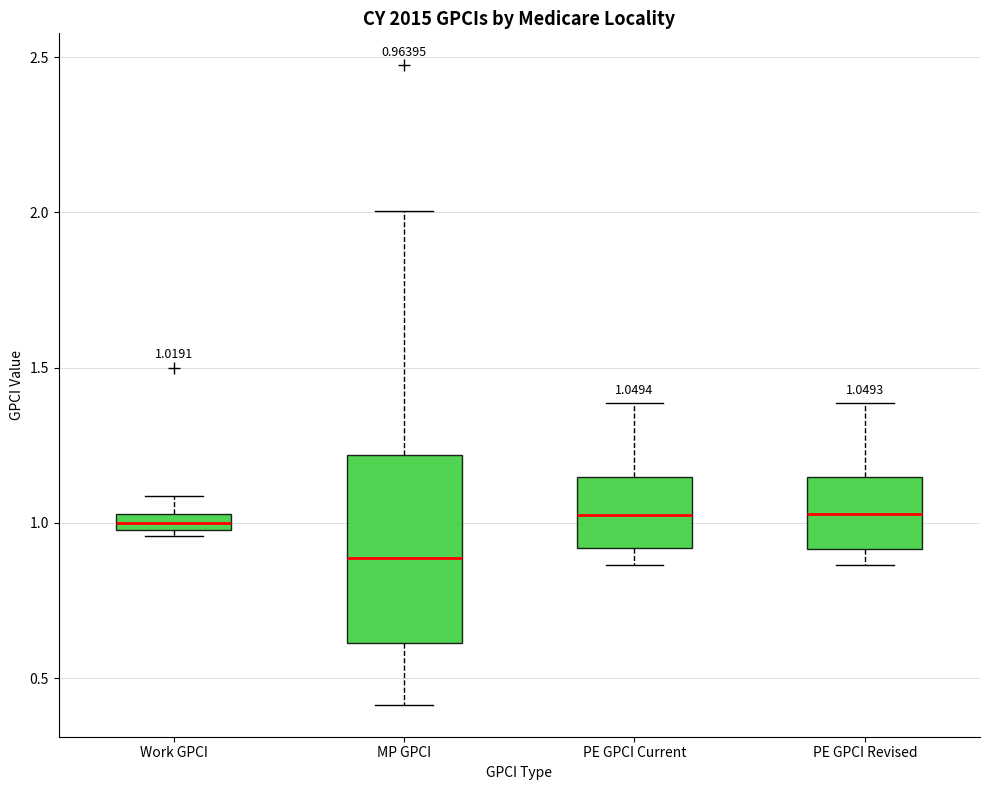

Which box is the tallest, from its lower edge to its upper edge?

MP GPCI